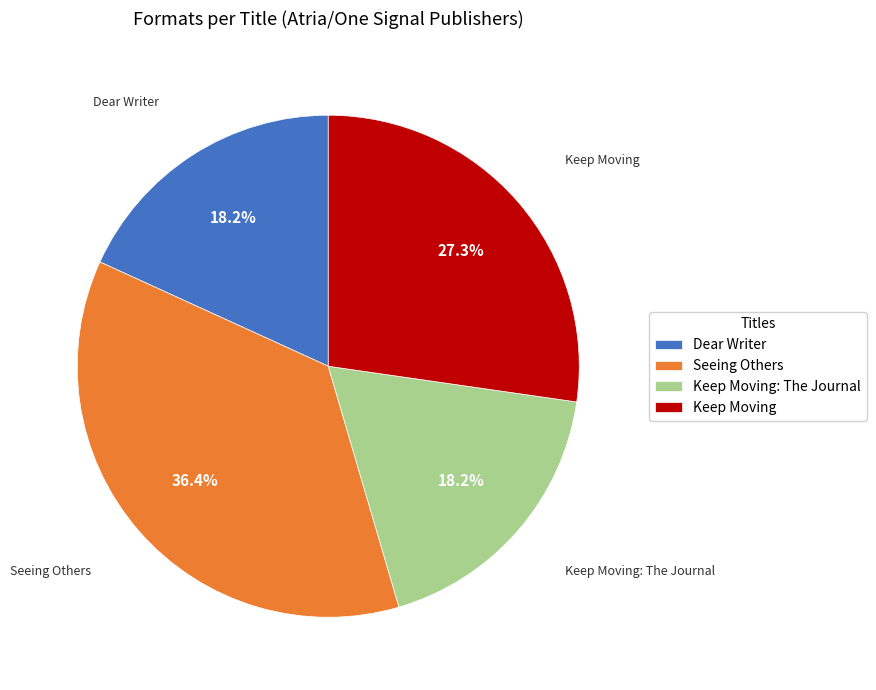

Count the number of slices in the pie.

4